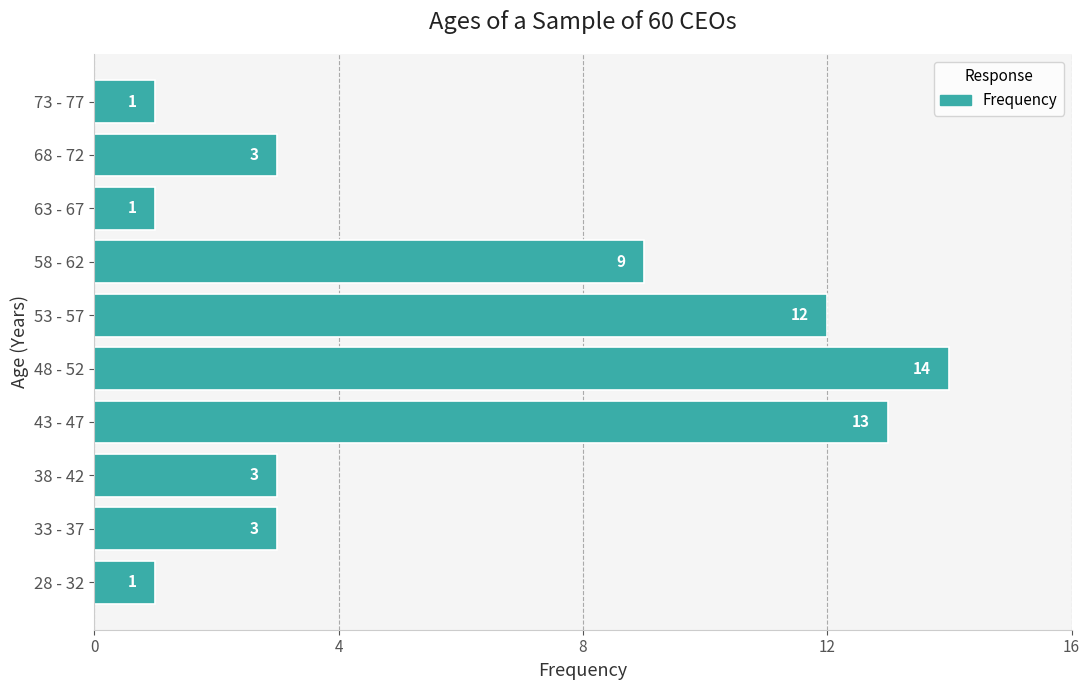

What is the difference between the maximum and minimum values?

13